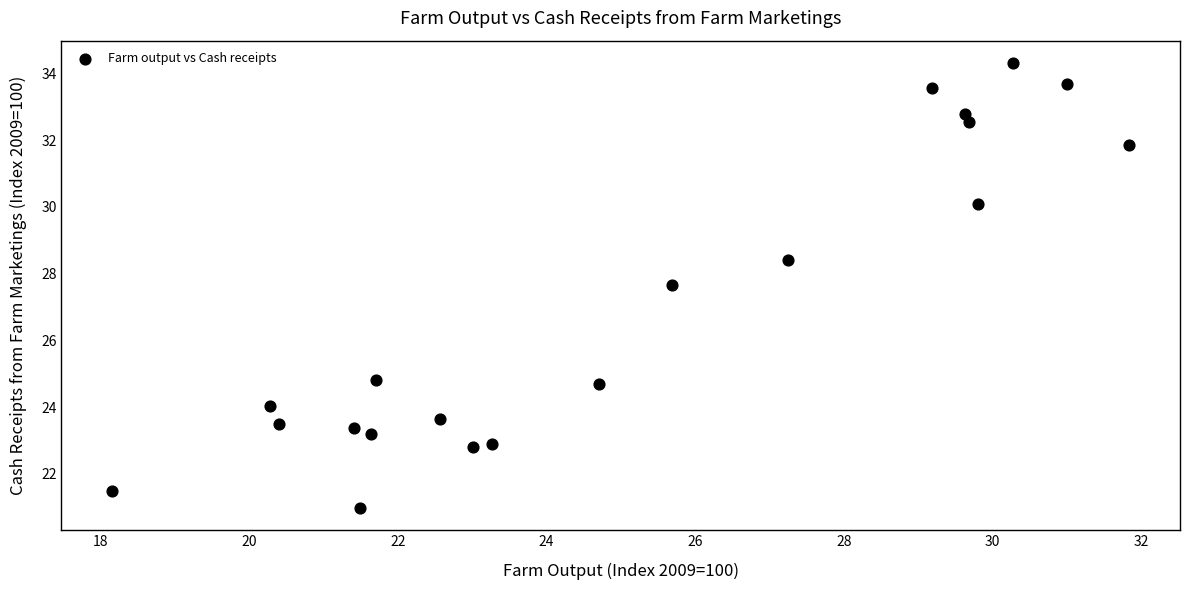

What Y value in the scatter plot is closest to 27?

27.7